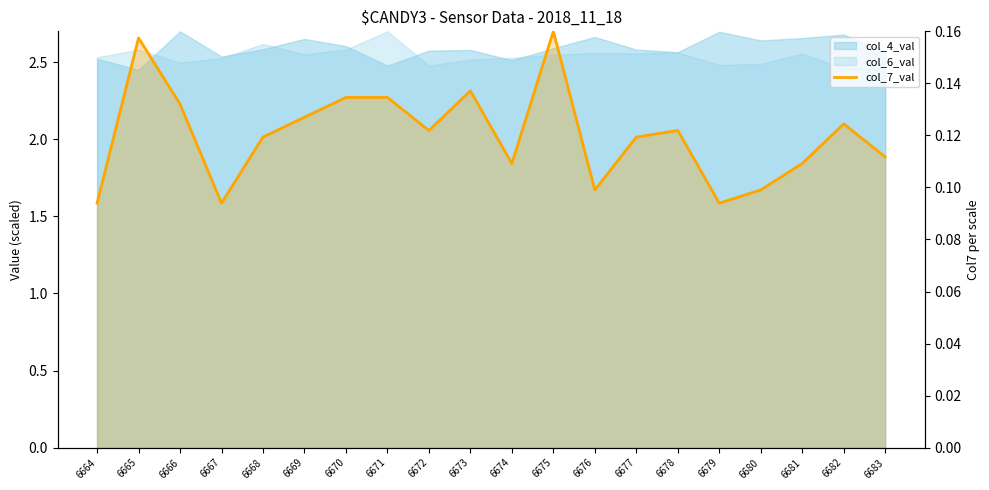

Read the value at 6682.

0.1